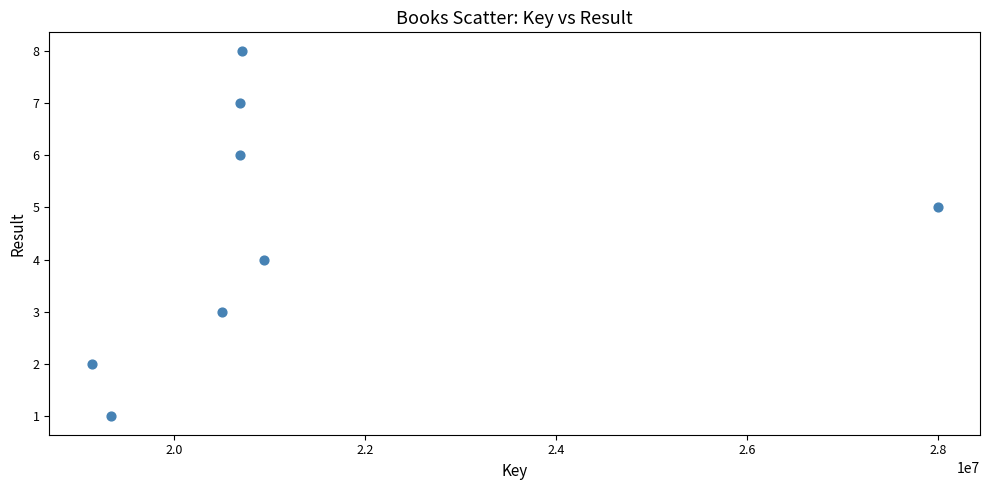

What is the average X value?

21253202